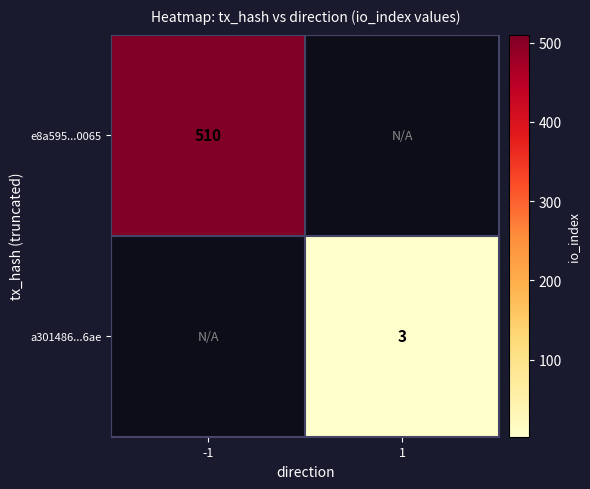

The e8a595...0065 series shows 510 at -1. True or false?

True